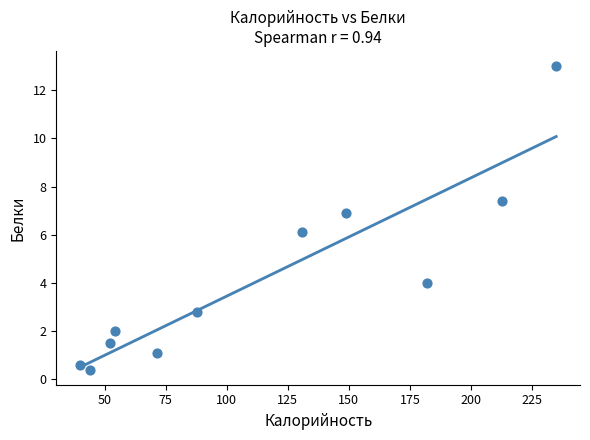

What is the range of Y values (max minus min)?

12.6